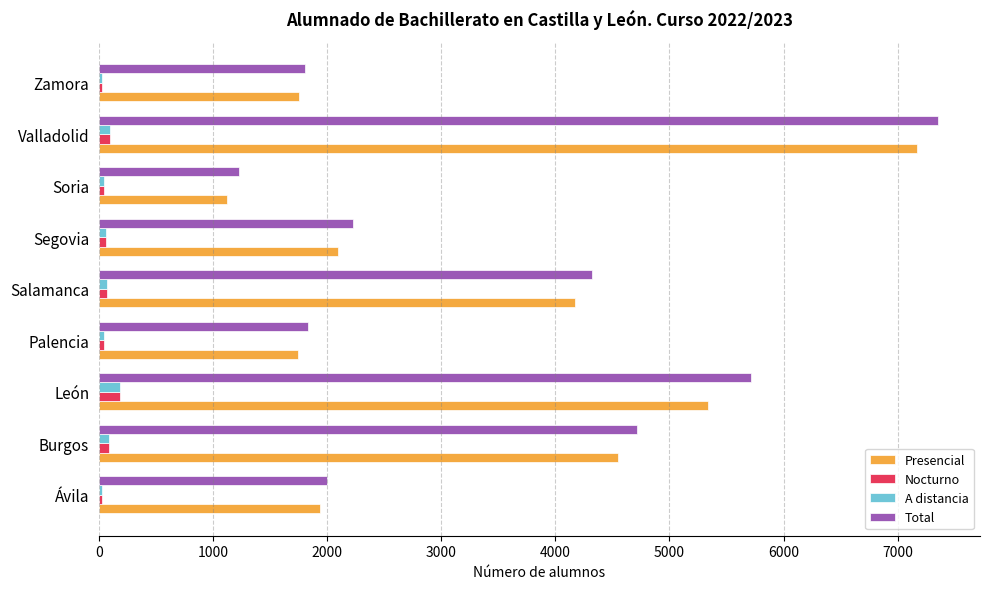

At which category is the sum across all series the highest?

Valladolid